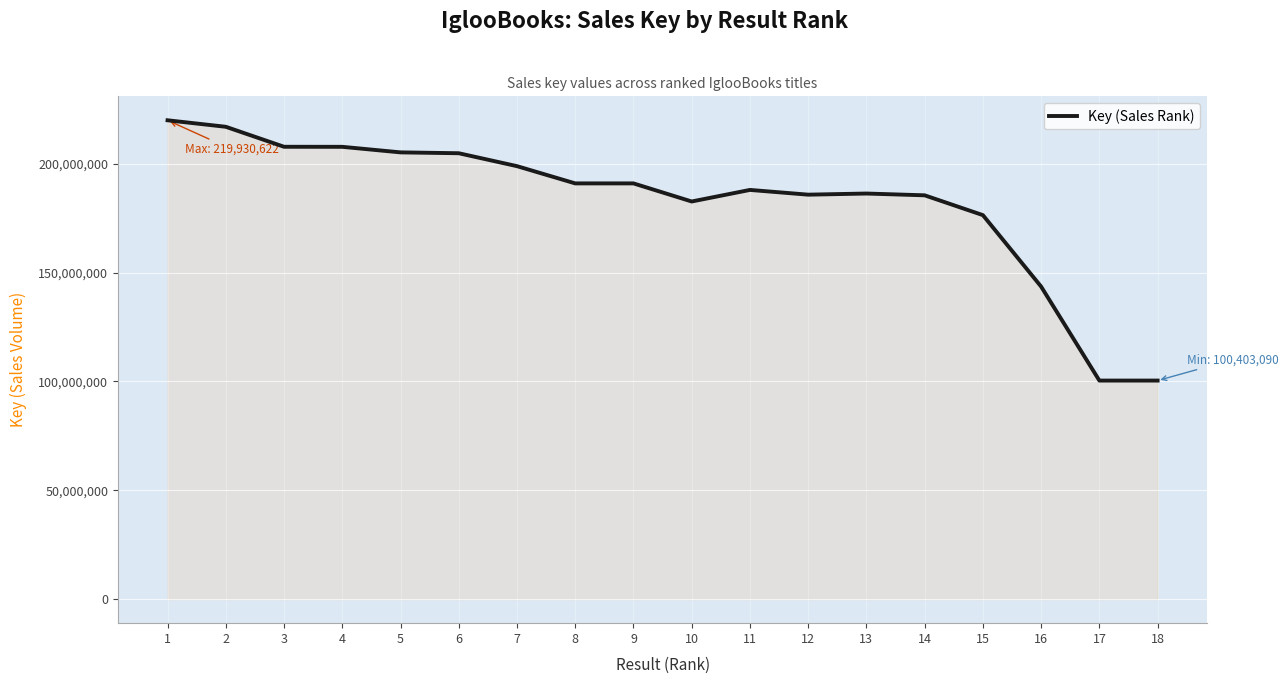

How many lines are shown in the chart?

1